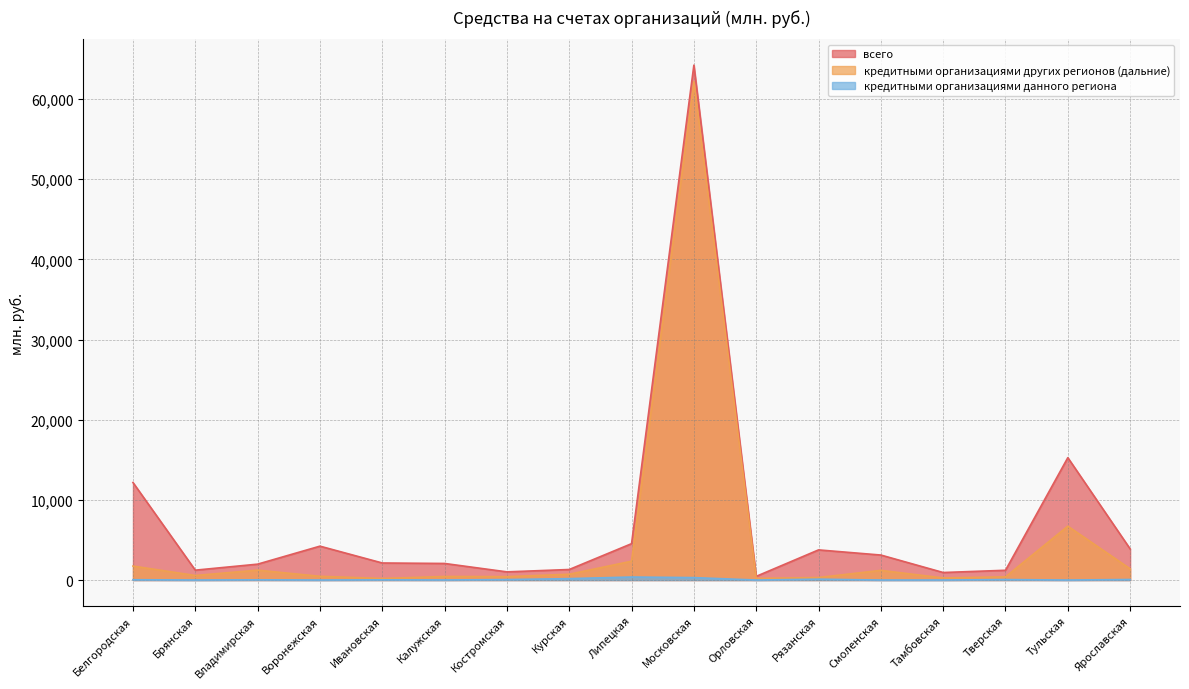

What is the label of the 12th point from the right?

Калужская